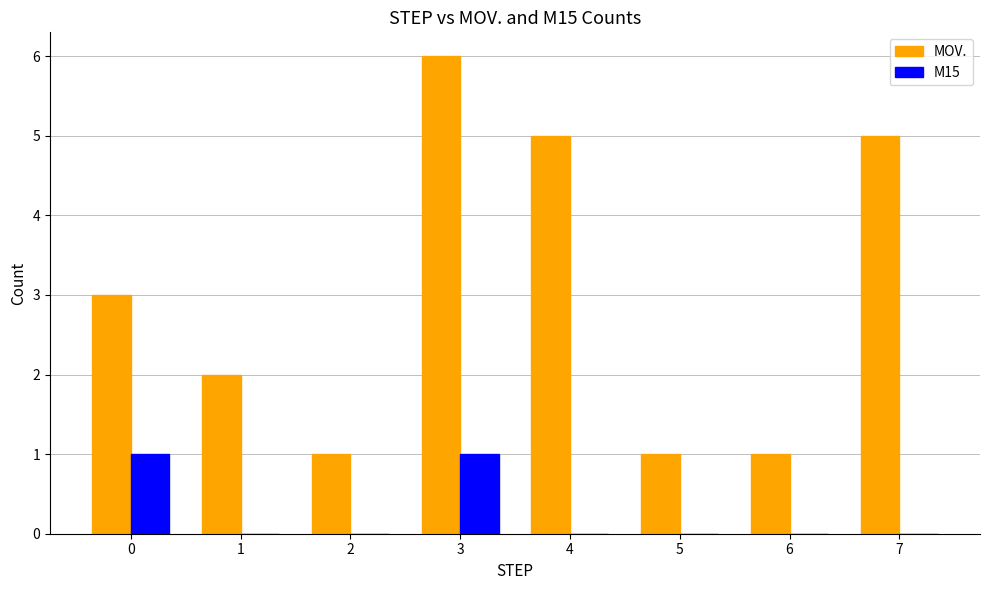

Count the M15 values in the range 0 to 1.

8